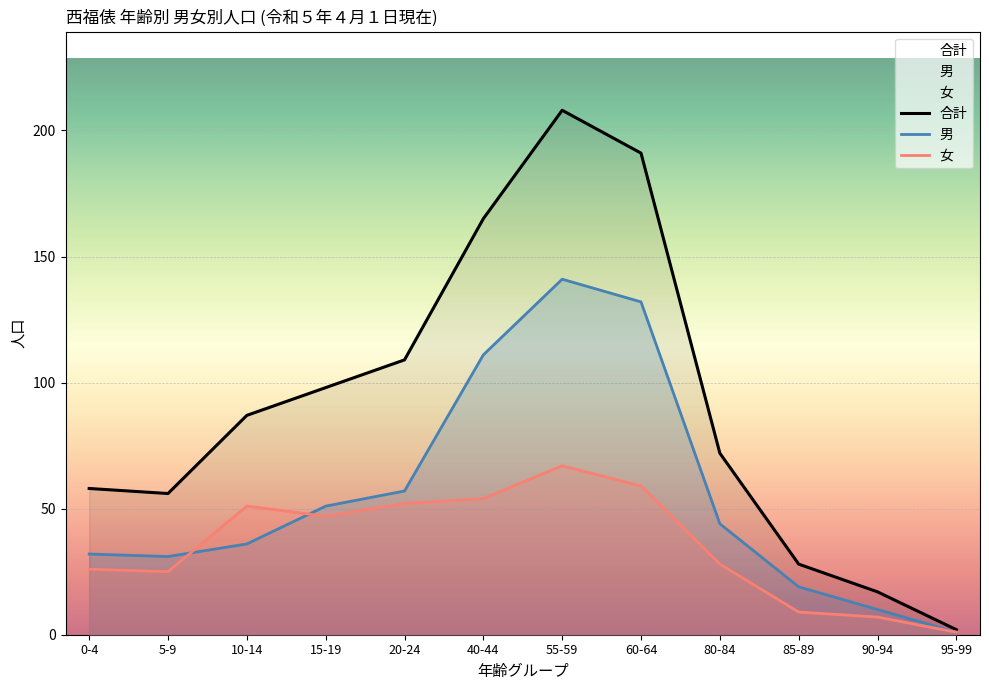

What is the label of the 6th point from the right?

55-59